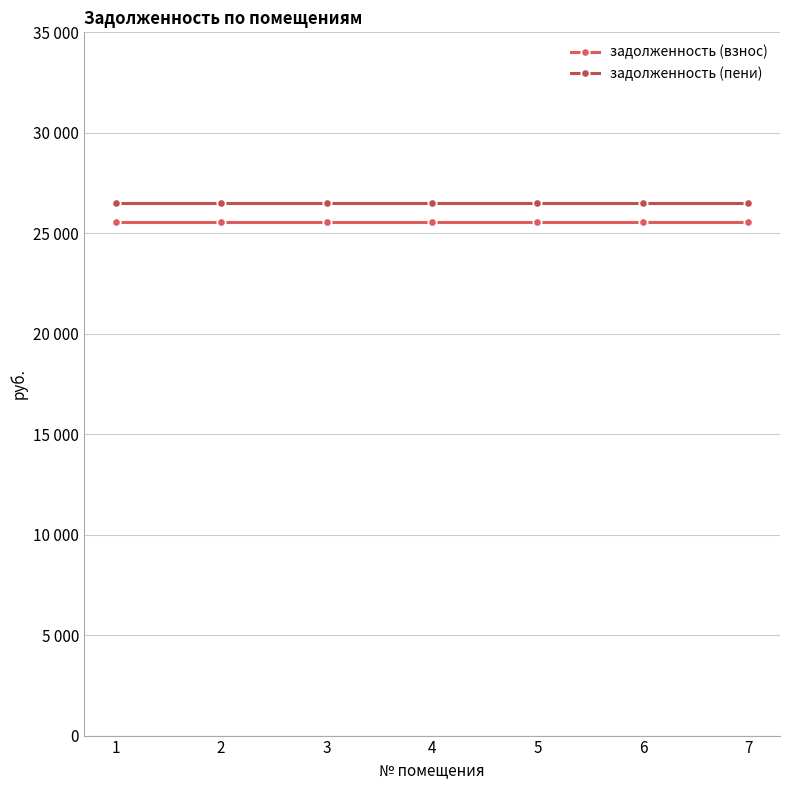

What are all the series names shown in the legend?

задолженность (взнос), задолженность (пени)